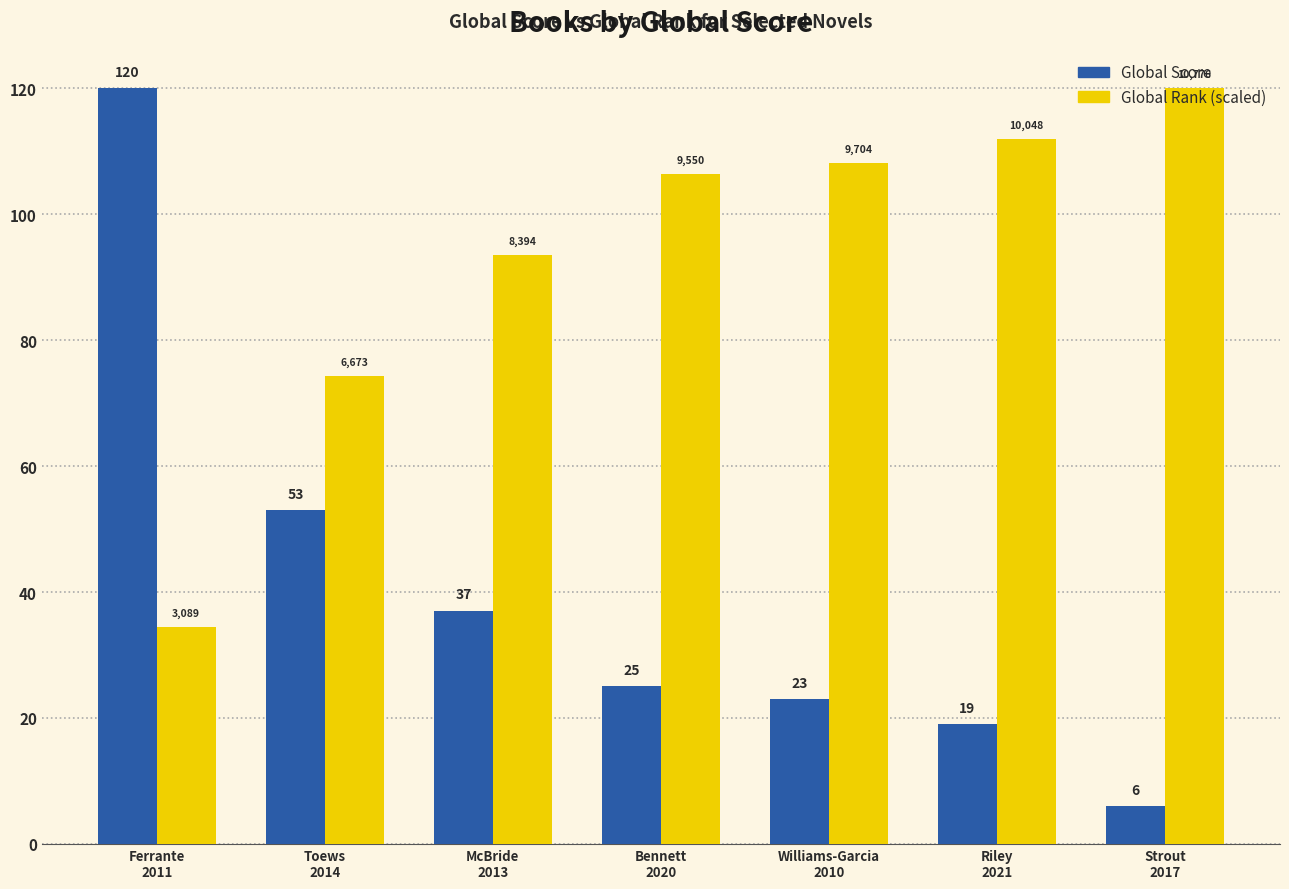

What is the spread (max minus min) of values at Strout
2017?

114.0